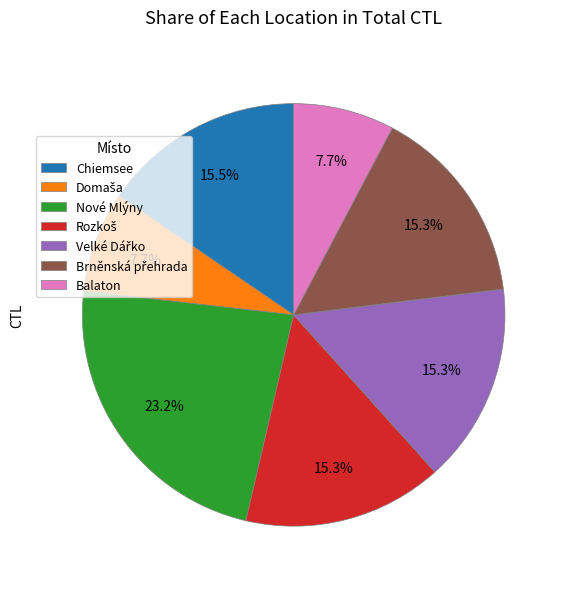

Which has a higher value, Chiemsee or Balaton?

Chiemsee